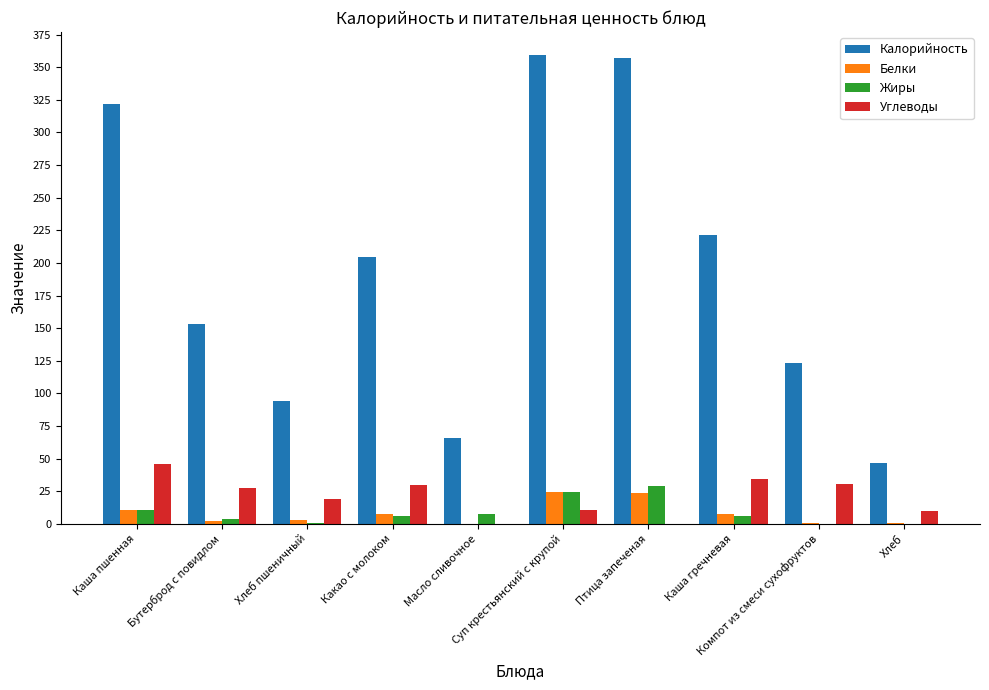

Which series has the largest total across all categories?

Калорийность